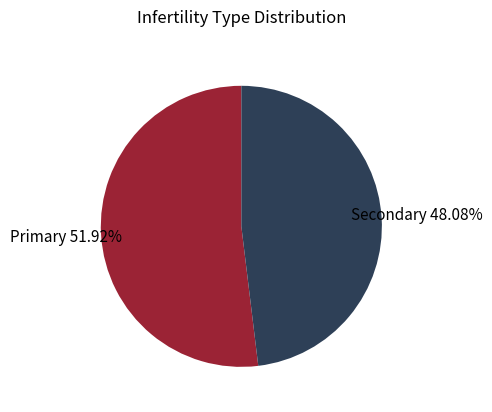

Is there a majority slice in this chart?

Yes